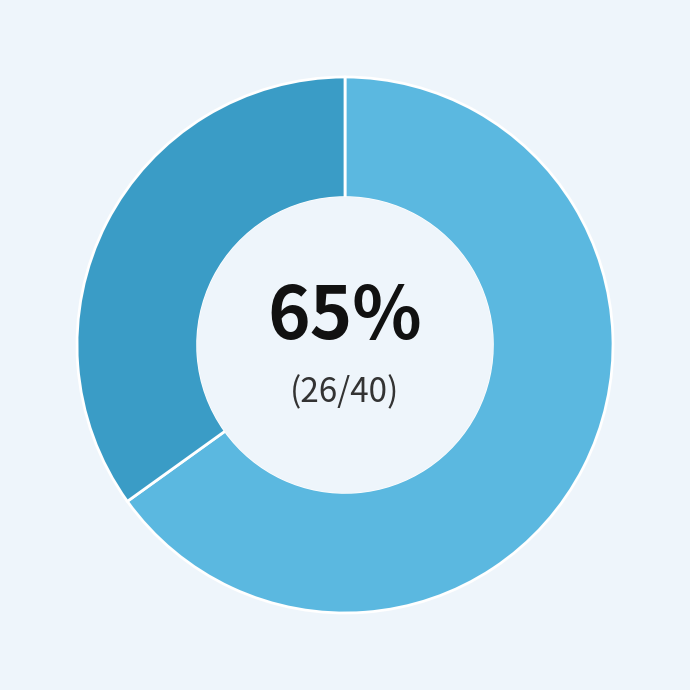

To the nearest percent, what is the difference between the largest and smallest slice percentages?

30%